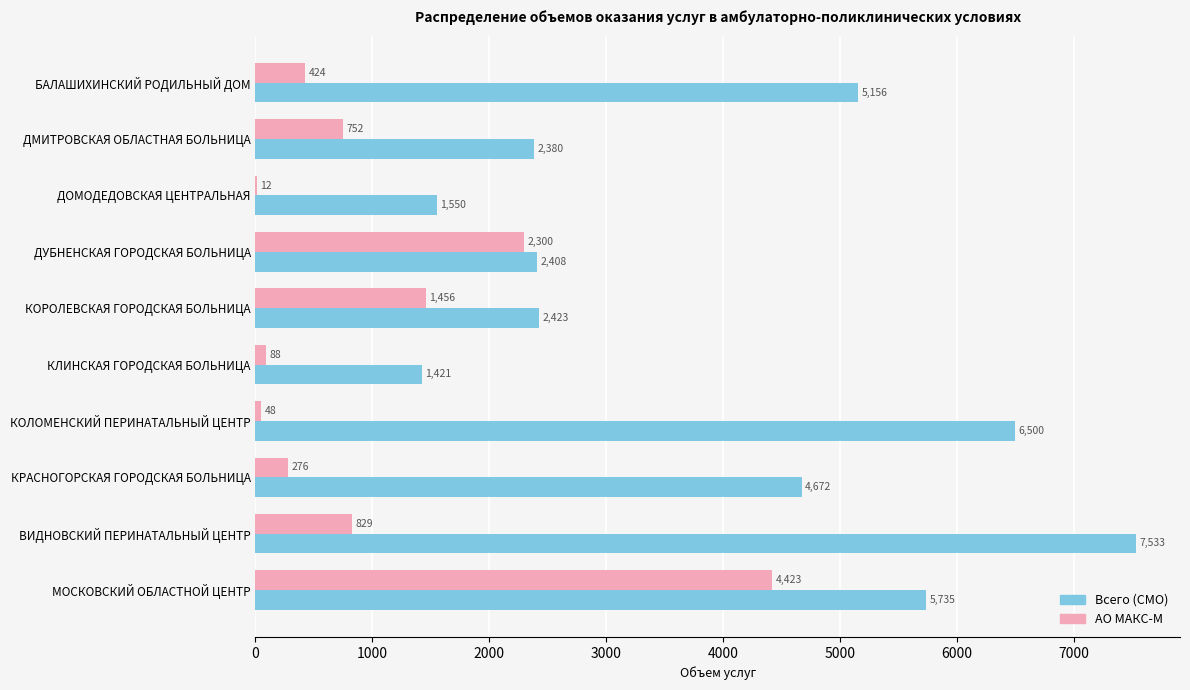

True or false: Всего (СМО) has a value of 5735 at МОСКОВСКИЙ ОБЛАСТНОЙ ЦЕНТР.

True